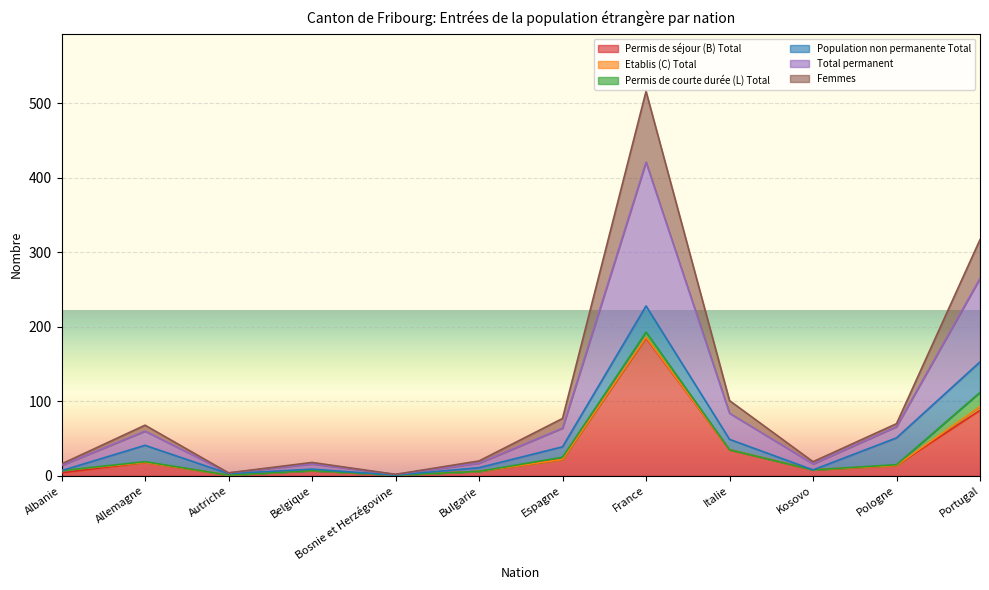

What is the label of the 3rd point from the left?

Autriche